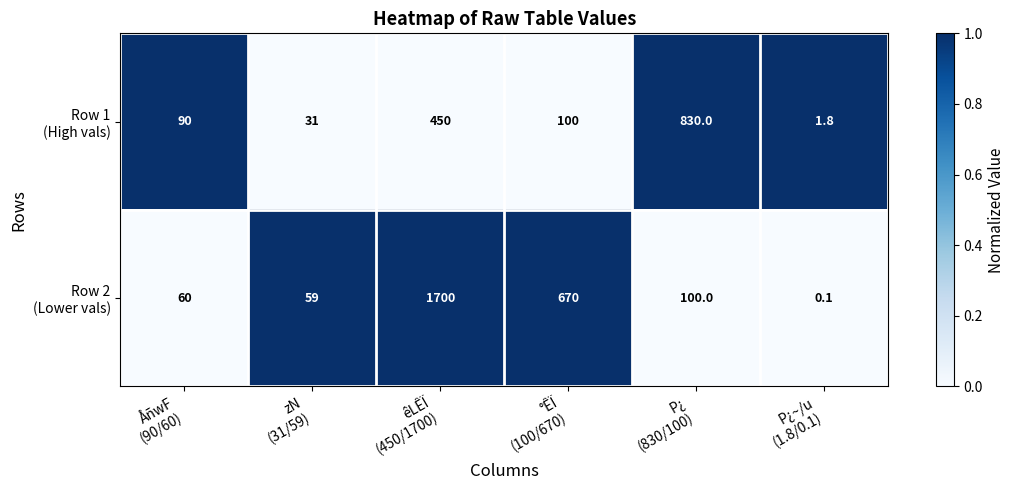

How many data points does each series have?

6